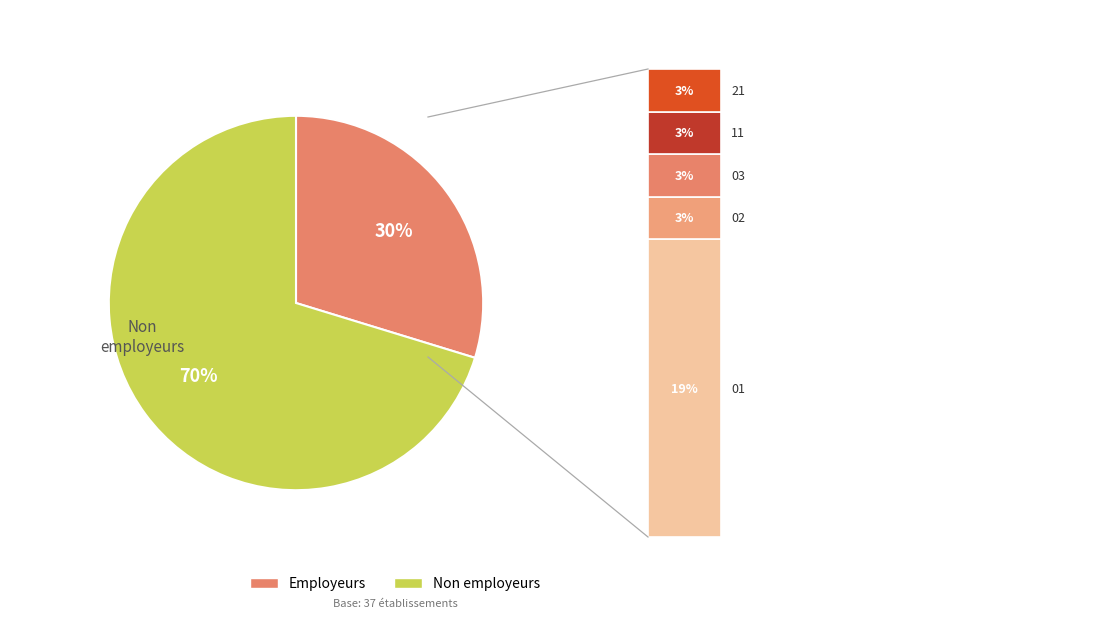

What is the majority slice?

Non employeurs